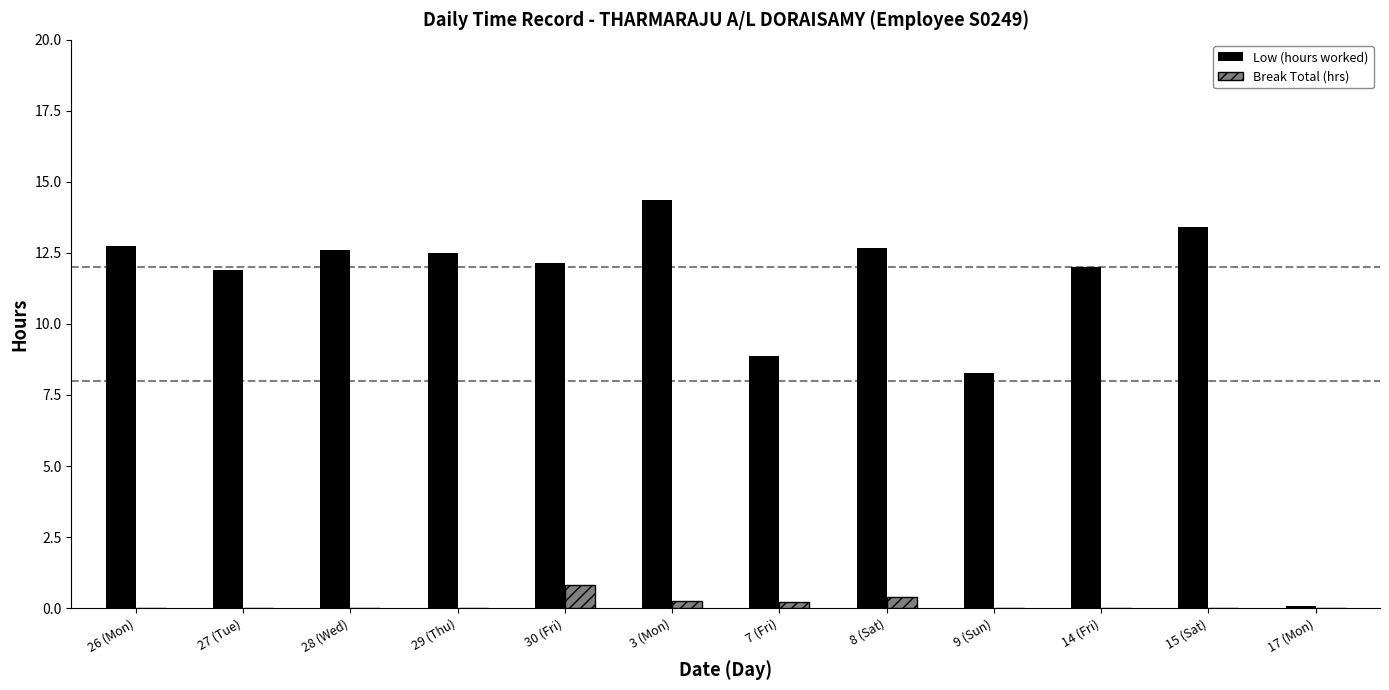

True or false: Break Total (hrs) has a value of 0.0 at 9 (Sun).

True